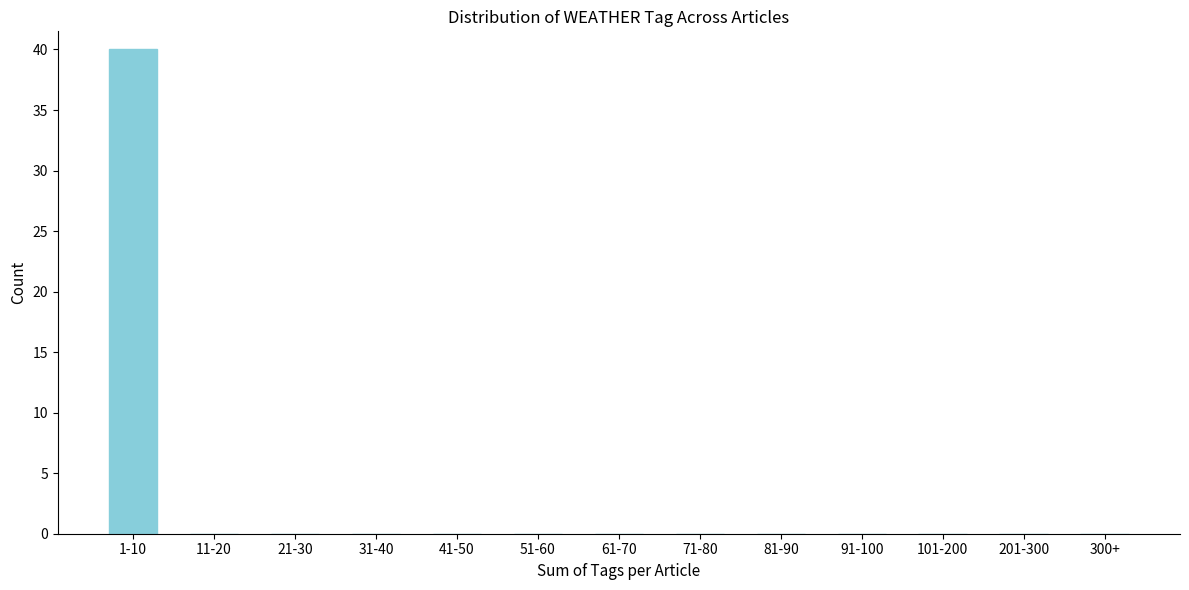

Reading left to right, what are all the values shown in this chart?

1-10=40	11-20=0	21-30=0	31-40=0	41-50=0	51-60=0	61-70=0	71-80=0	81-90=0	91-100=0	101-200=0	201-300=0	300+=0